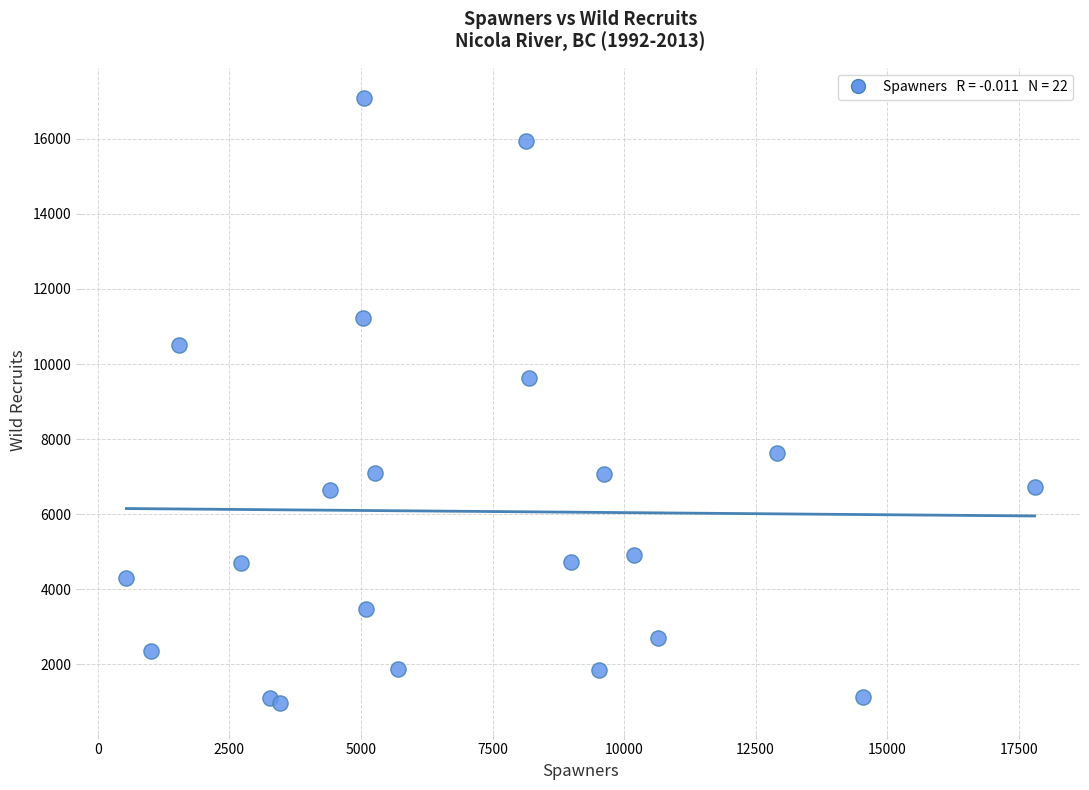

What Y value in the scatter plot is closest to 9024?

9622.9